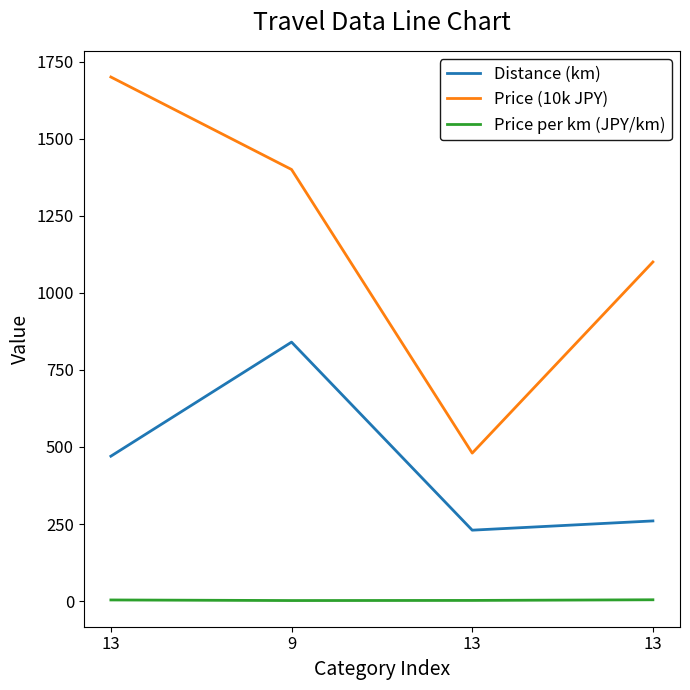

What is the maximum value for Distance (km)?

840.0